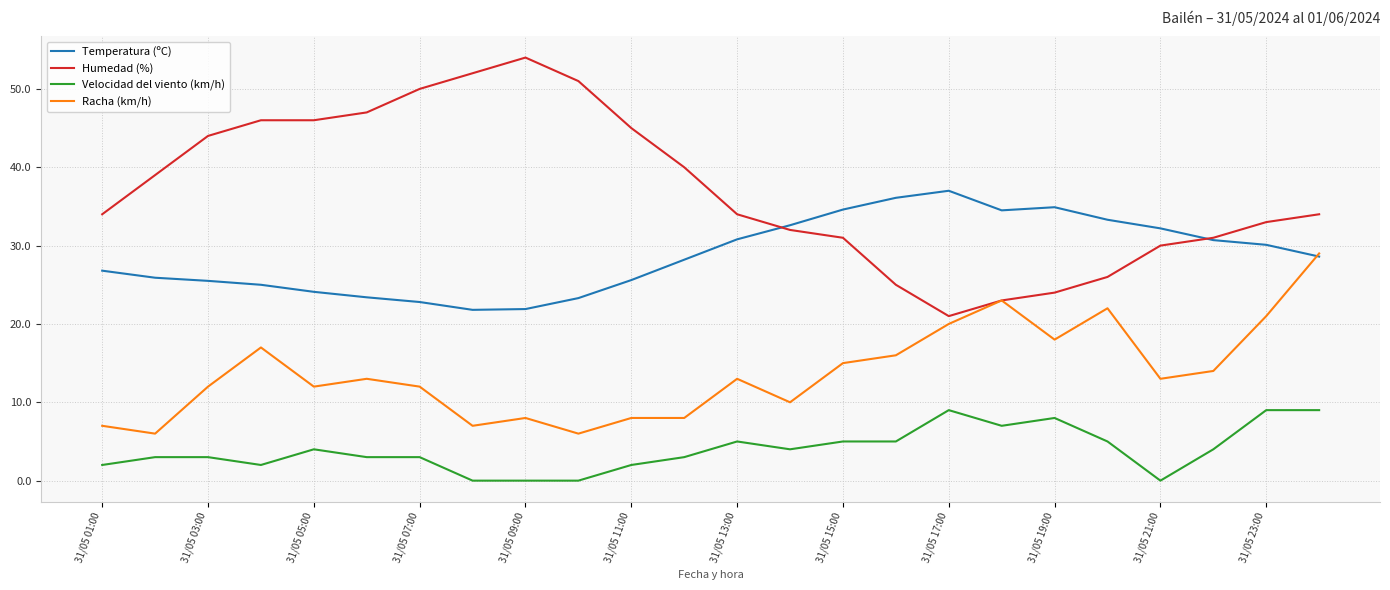

Rank the series by their maximum value, from highest to lowest.

Humedad (%), Temperatura (ºC), Racha (km/h), Velocidad del viento (km/h)